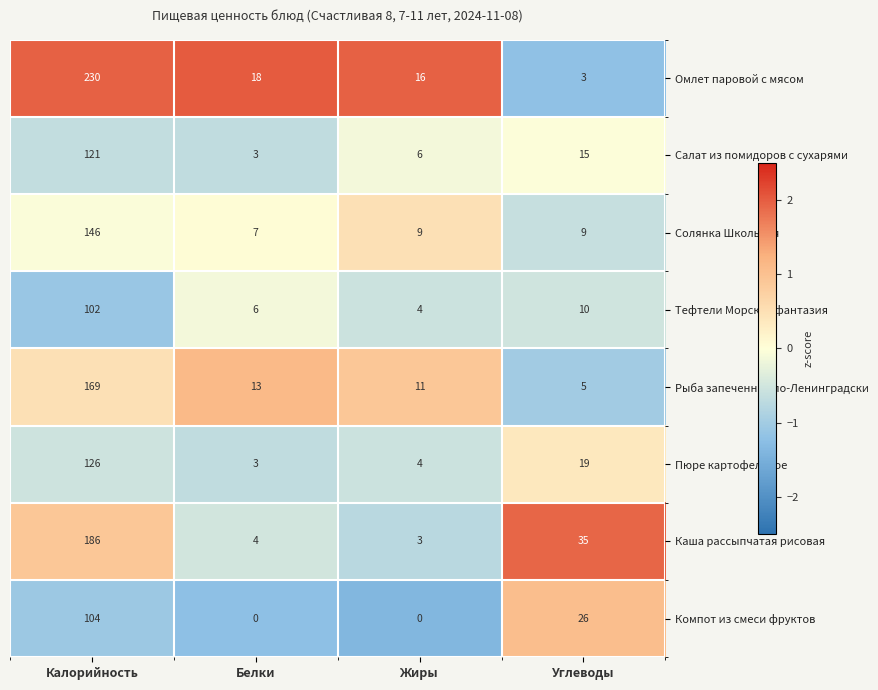

Is it true that Рыба запеченная по-Ленинградски equals 62 at Калорийность?

False